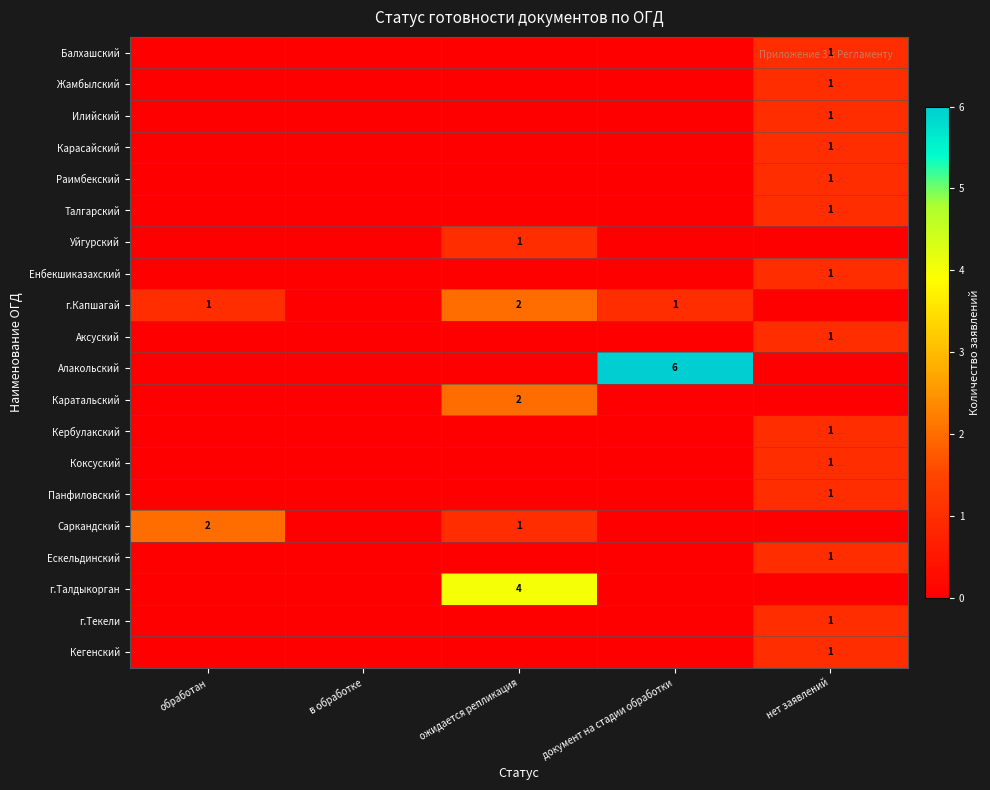

The value of Саркандский at обработан is 2. True or false?

True